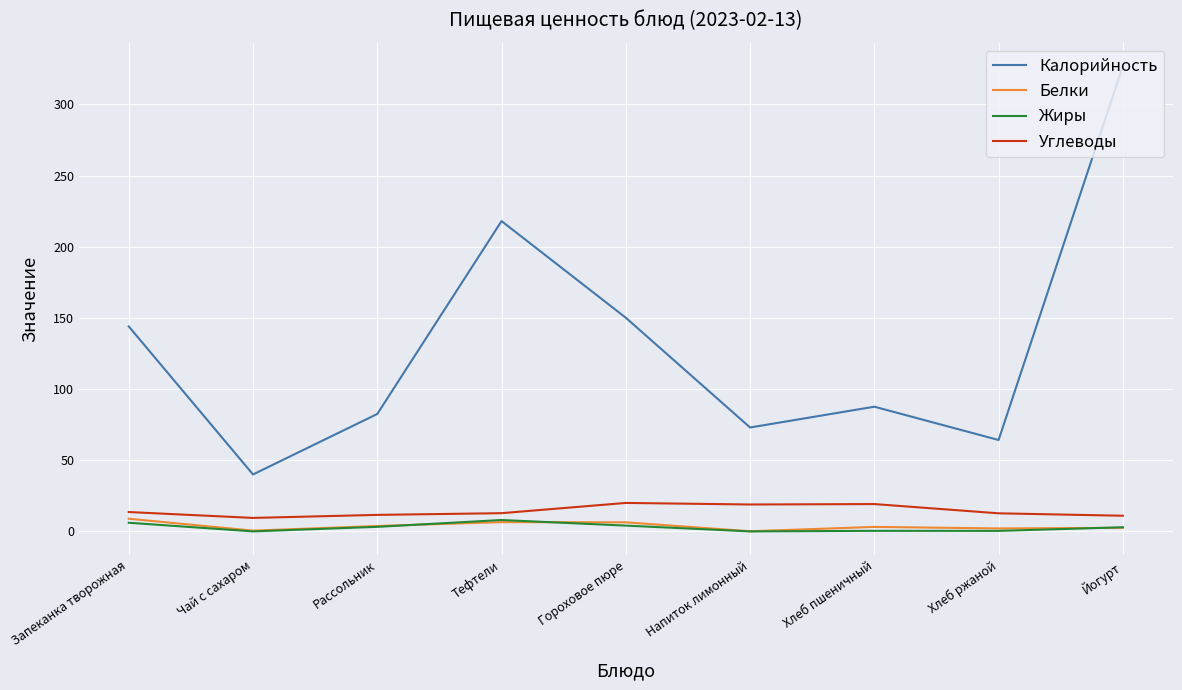

Is it true that Углеводы equals 18.9 at Напиток лимонный?

True